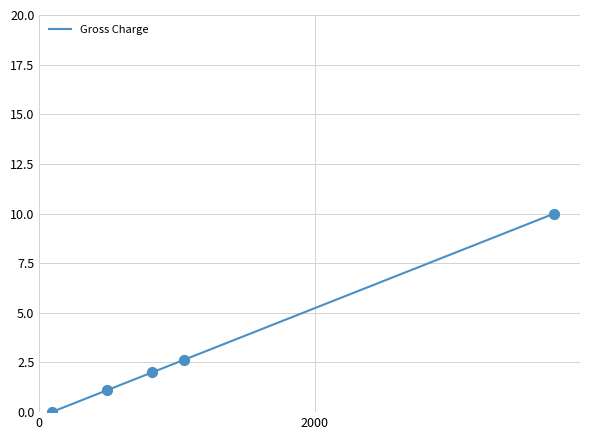

What is the maximum value shown in the chart?

10.0